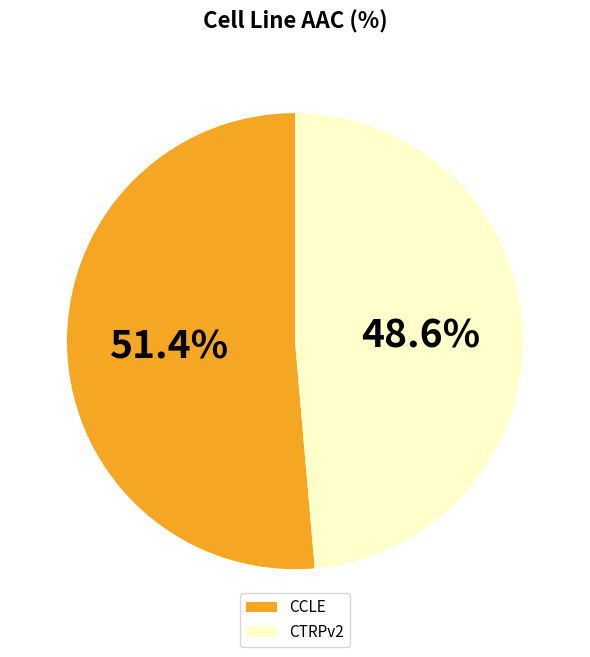

Which has a higher value, CTRPv2 or CCLE?

CCLE